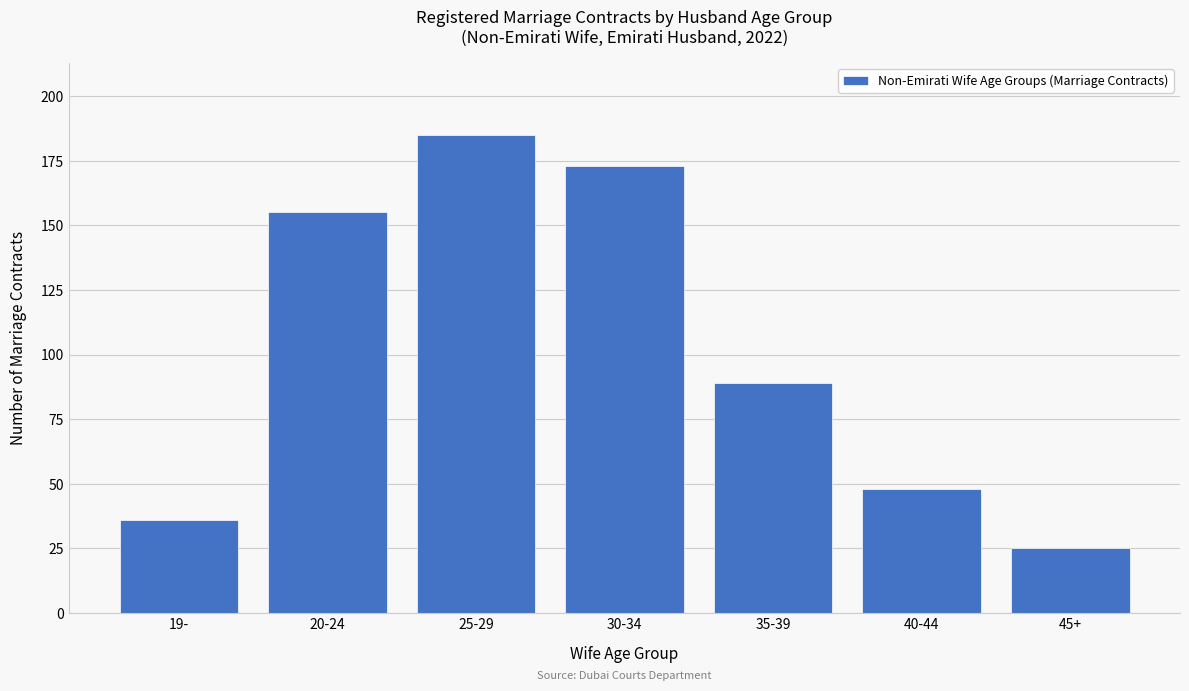

Reading right to left, list all the values displayed in this chart.

25	48	89	173	185	155	36